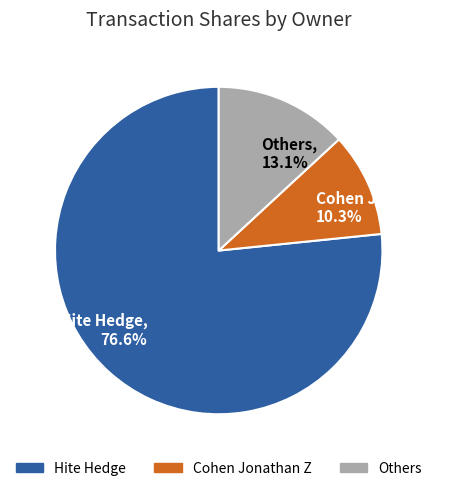

Which has a higher value, Others, 13.1% or Hite Hedge, 76.6%?

Hite Hedge, 76.6%